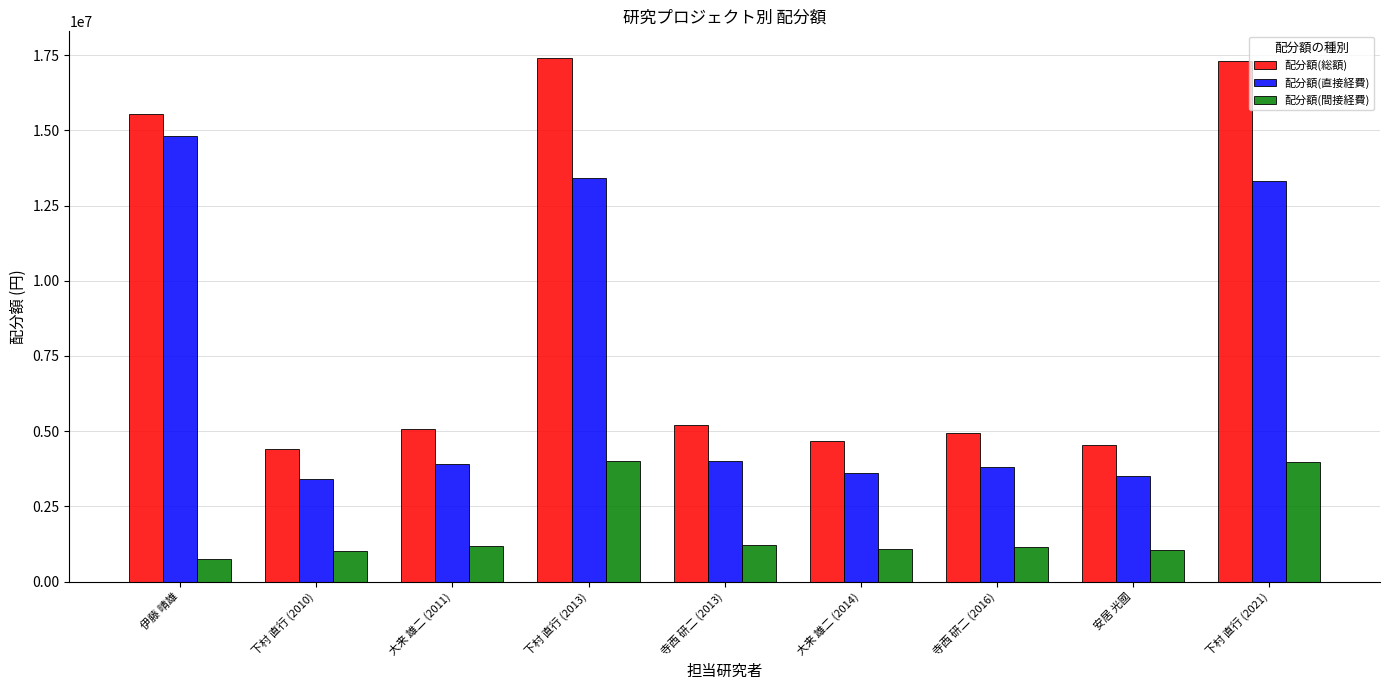

What is the minimum value shown in the chart?

750000